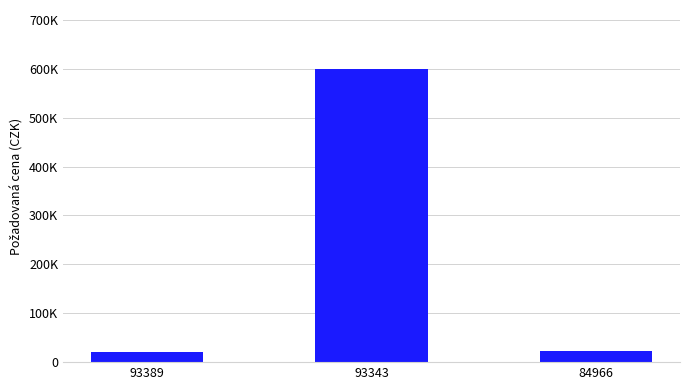

Are the bars horizontal?

No